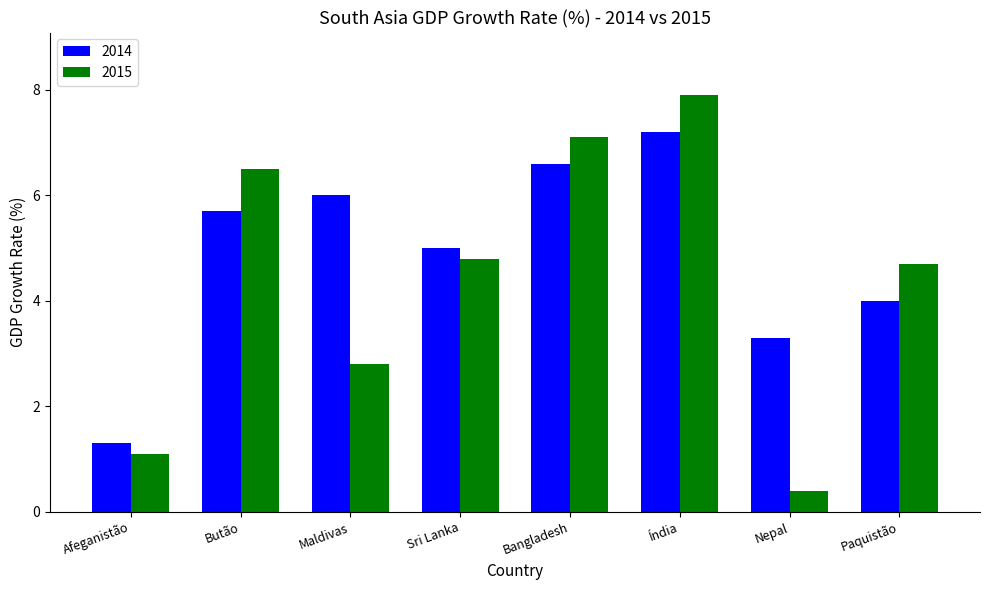

List the series in order of their overall mean, lowest first.

2015, 2014